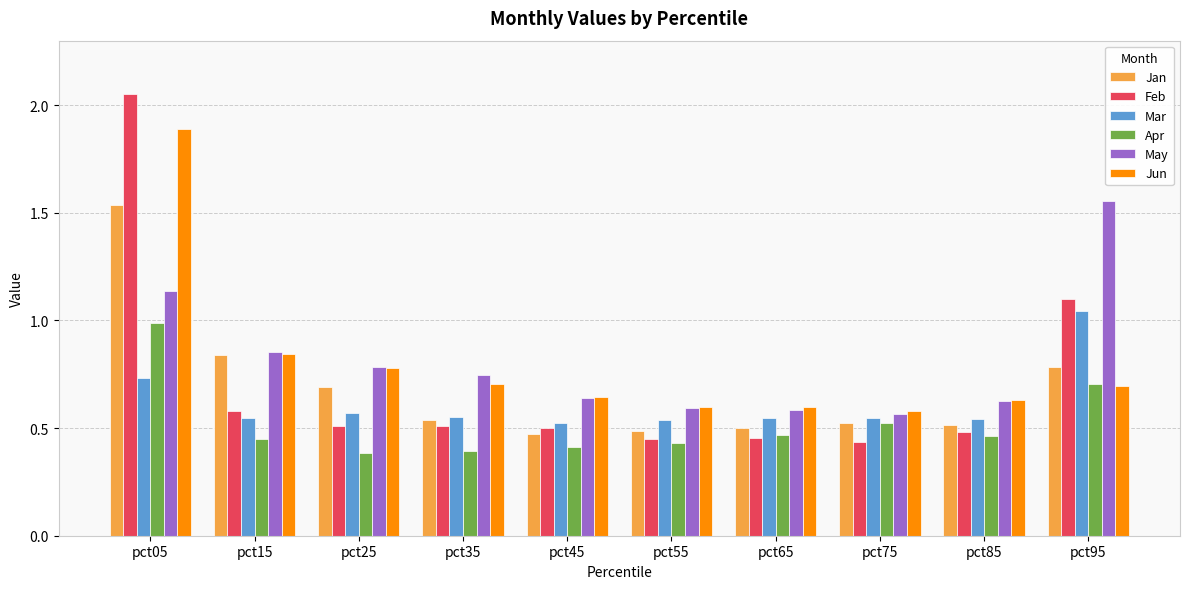

What are all the series names shown in the legend?

Jan, Feb, Mar, Apr, May, Jun